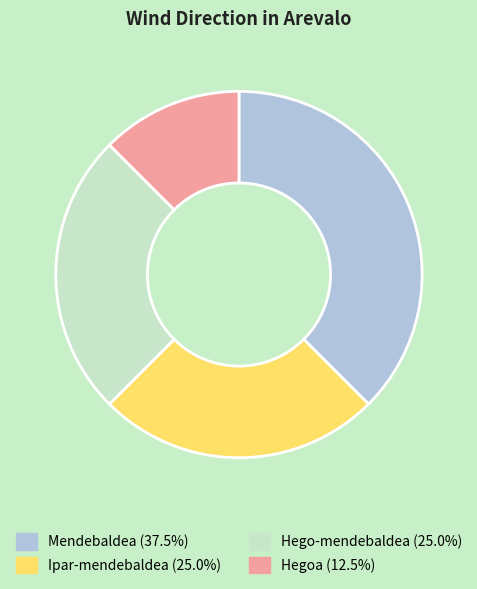

Which has a higher value, Mendebaldea or Hegoa?

Mendebaldea